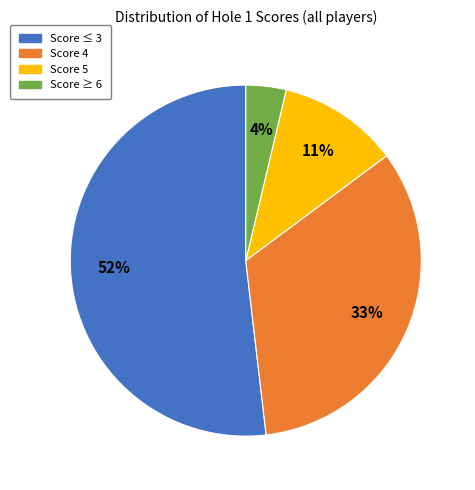

How many segments does this pie chart have?

4